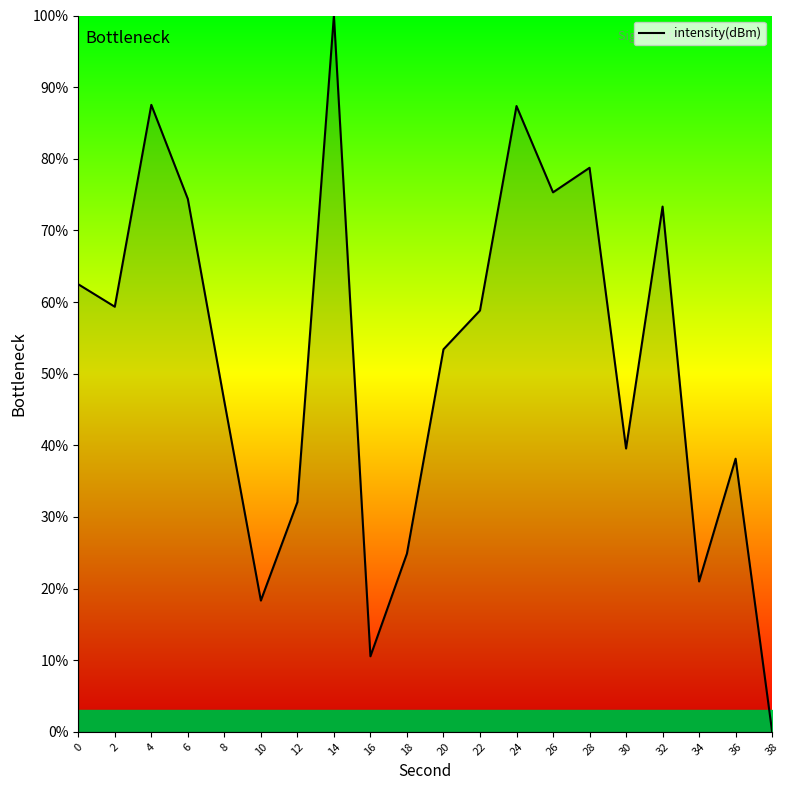

Which category has the lowest value across all series?

38